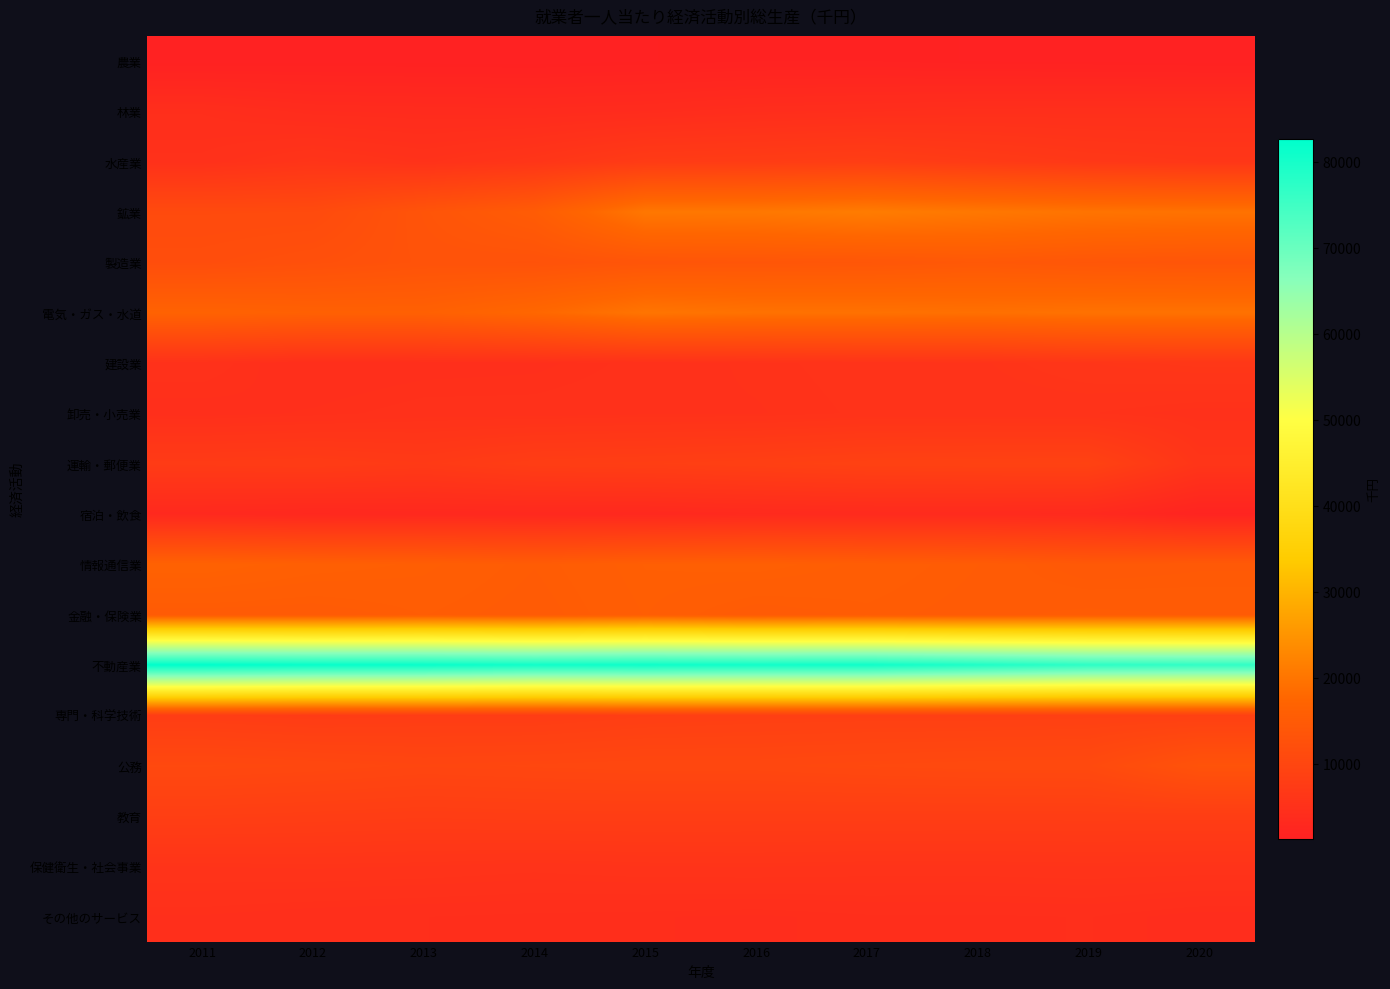

What is the spread (max minus min) of values at 2013?

80189.7